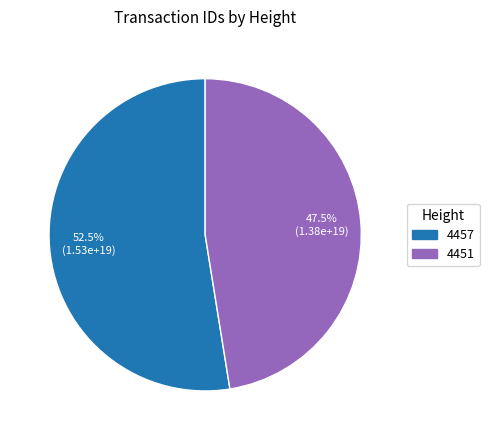

Is it true that 4457 is 48% of the pie?

False